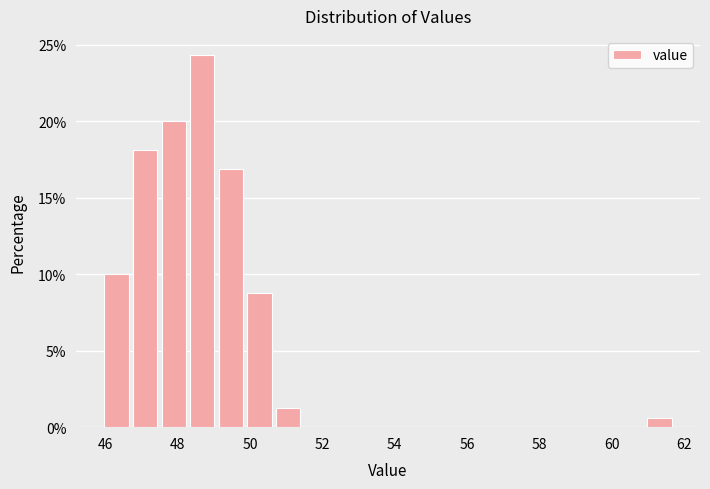

Around what value on the x-axis is the tallest bar? Give the approximate position of its centre, as read against the axis.

48.6